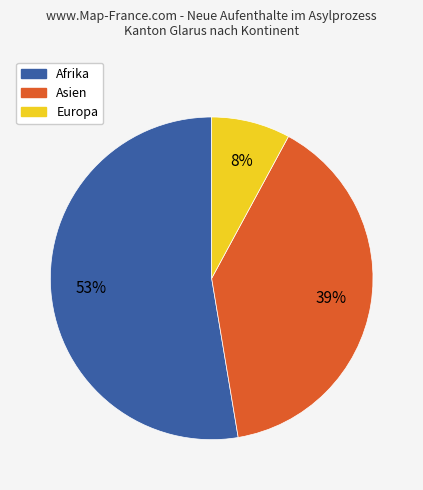

Rank the categories by value from lowest to highest.

Europa, Asien, Afrika